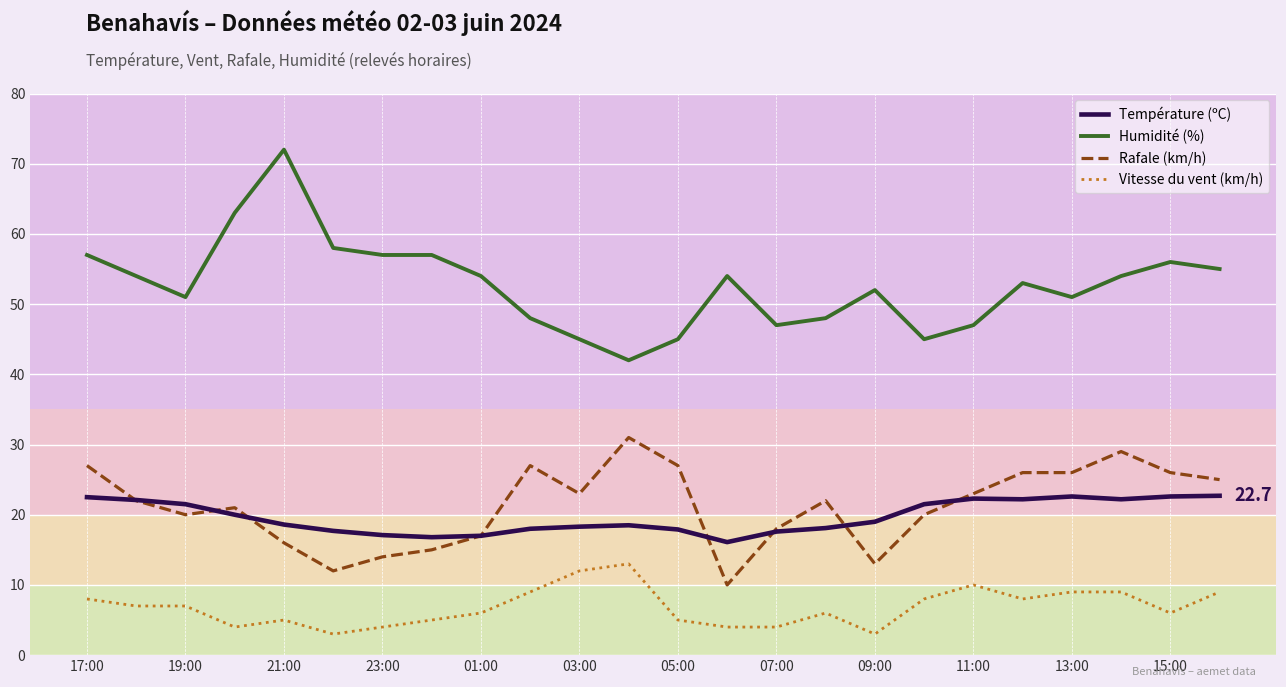

What is the difference between the maximum and second lowest values in the Vitesse du vent (km/h) series?

10.0